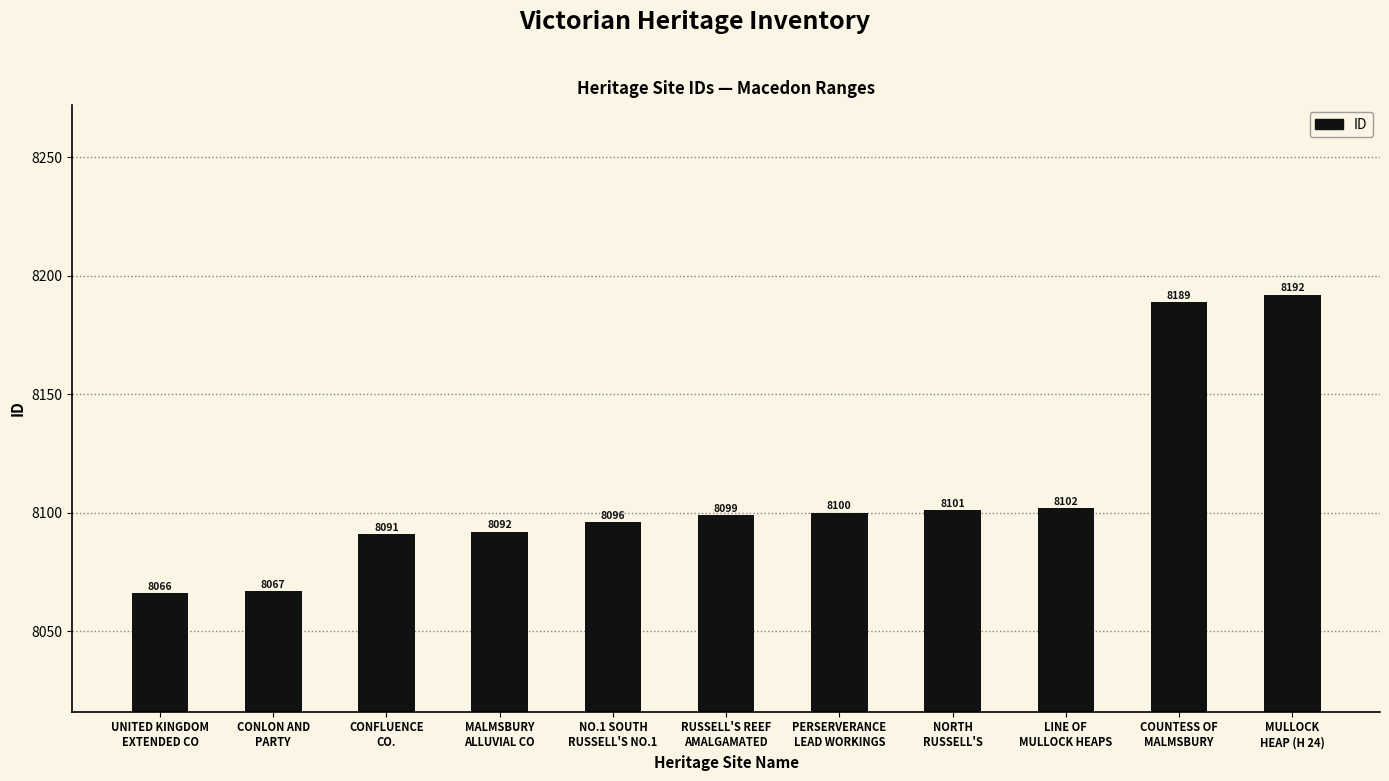

Rank the categories by value from highest to lowest.

MULLOCK
HEAP (H 24), COUNTESS OF
MALMSBURY, LINE OF
MULLOCK HEAPS, NORTH
RUSSELL'S, PERSERVERANCE
LEAD WORKINGS, RUSSELL'S REEF
AMALGAMATED, NO.1 SOUTH
RUSSELL'S NO.1, MALMSBURY
ALLUVIAL CO, CONFLUENCE
CO., CONLON AND
PARTY, UNITED KINGDOM
EXTENDED CO